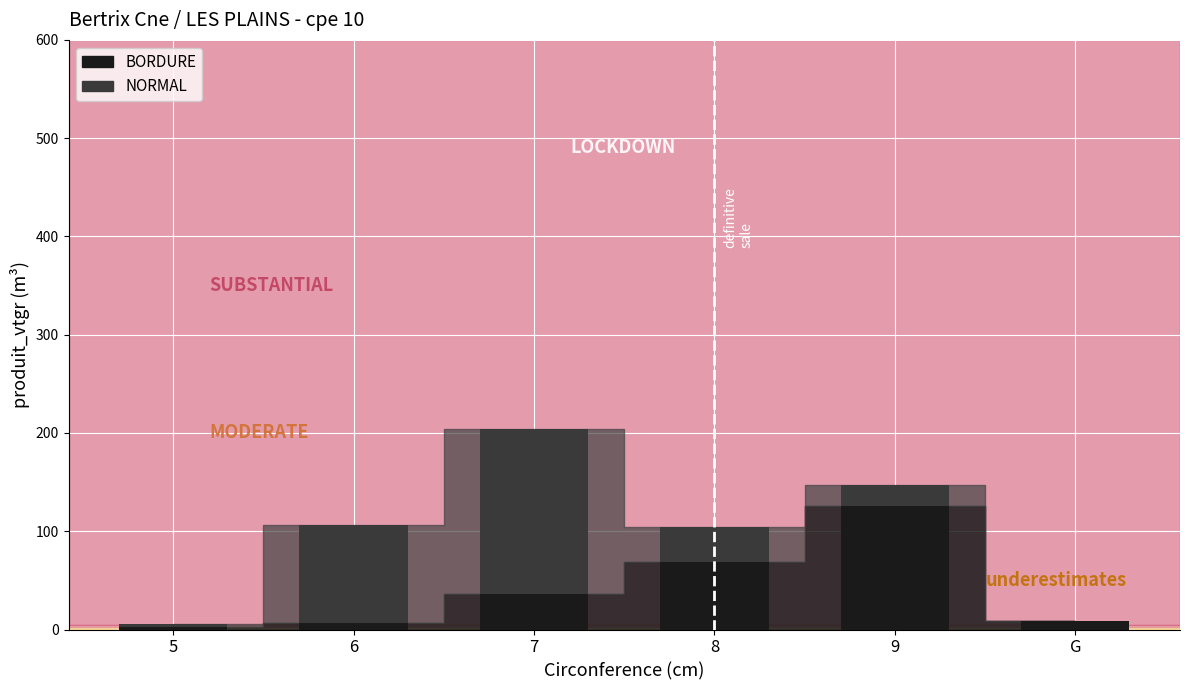

What is the highest value of the BORDURE series?

125.5